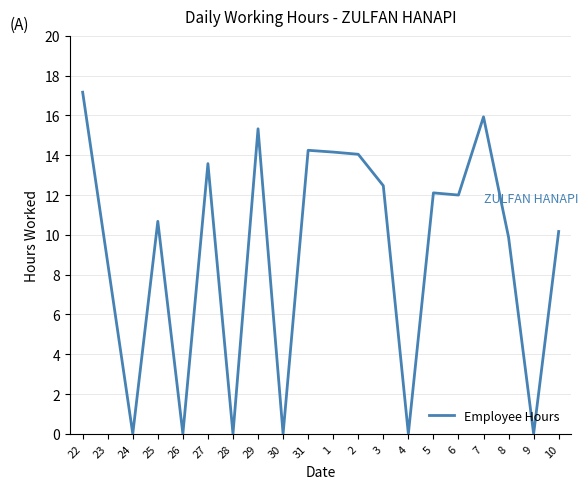

Read the value at 25.

10.7